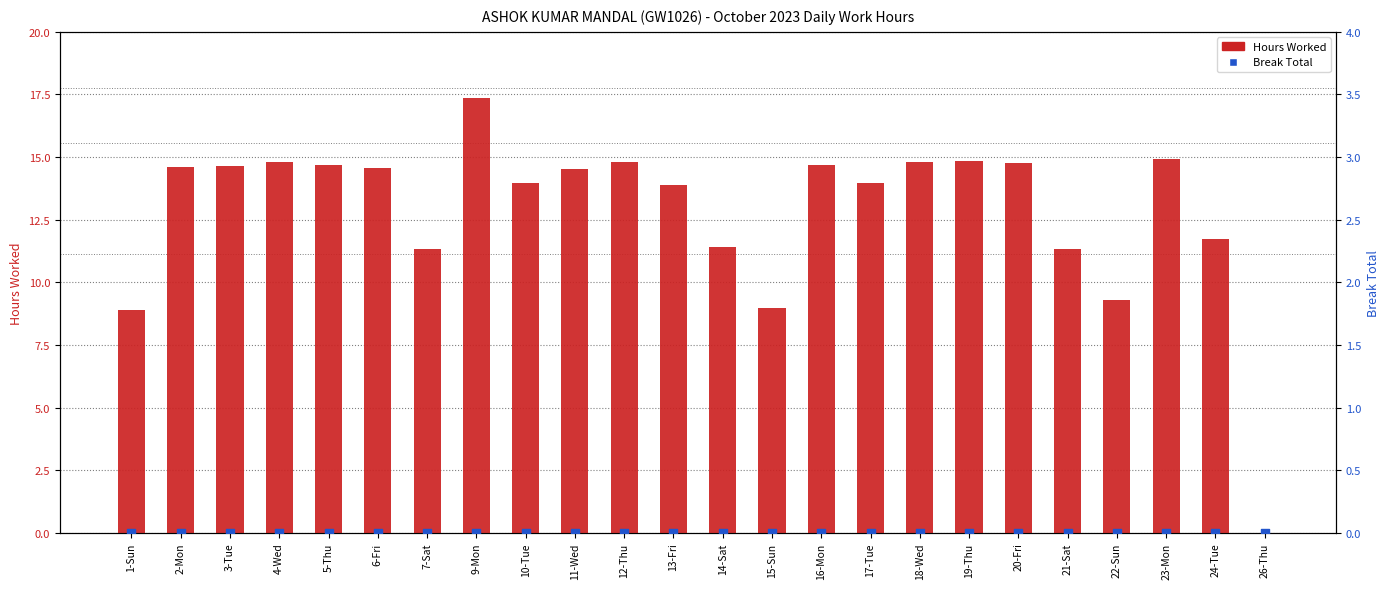

Which series has the widest spread of Y values?

Hours Worked